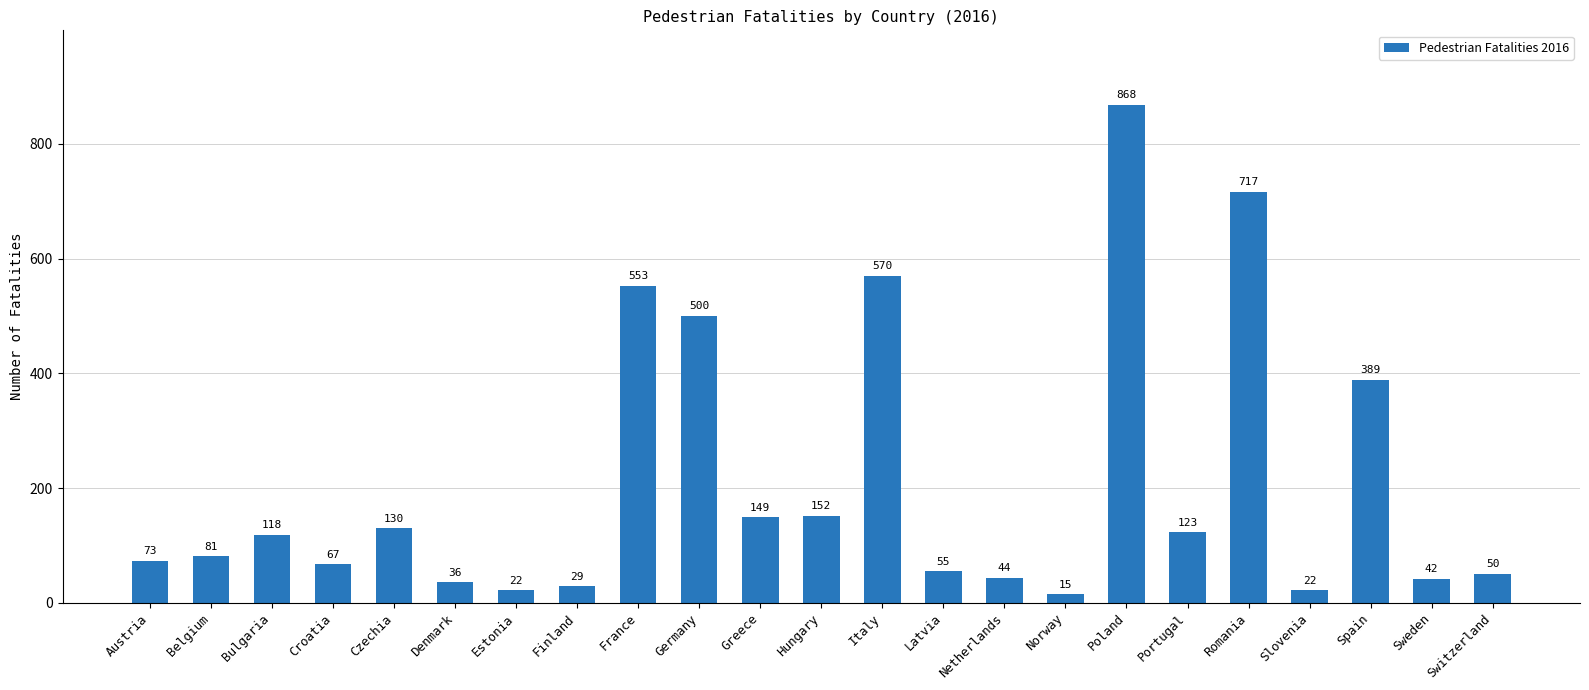

Does the chart contain stacked bars?

No